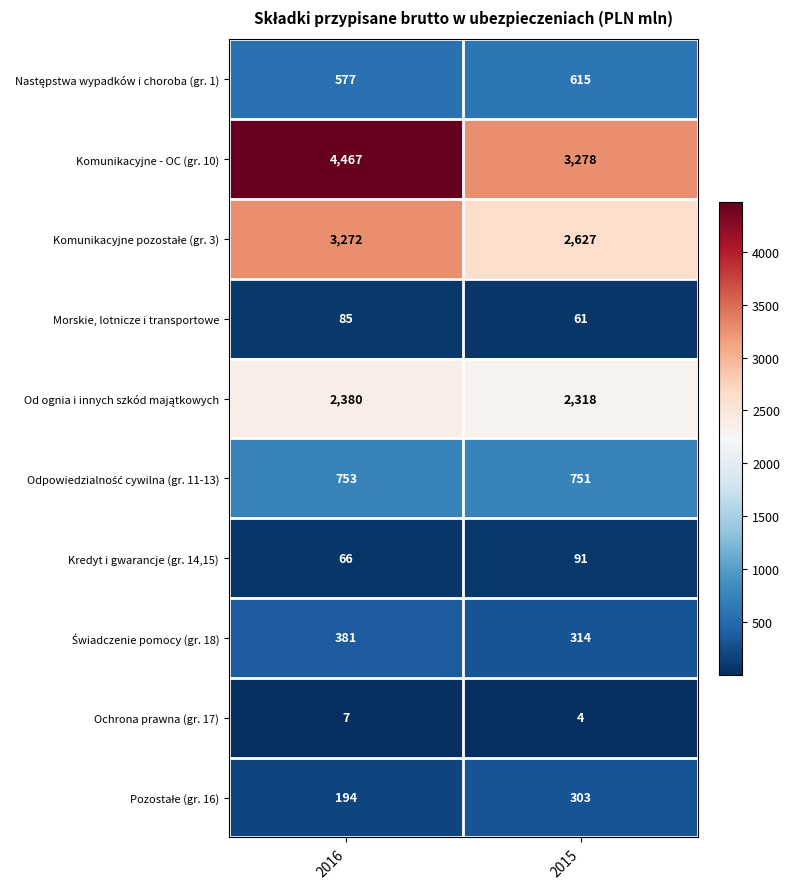

What is the spread (max minus min) of values at 2015?

3274